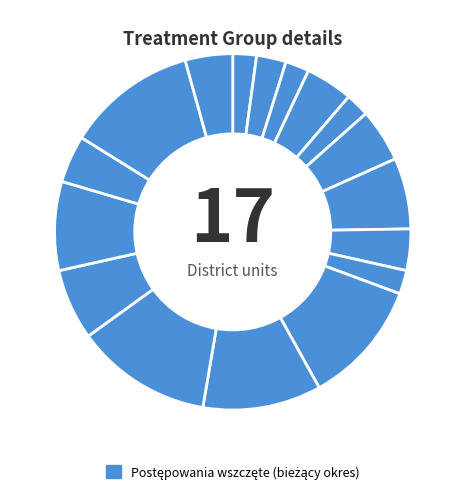

How many slices are in this pie chart?

17